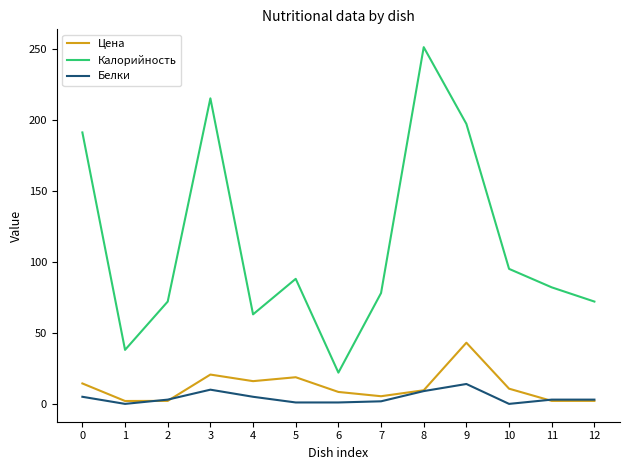

What is the maximum value shown in the chart?

251.0